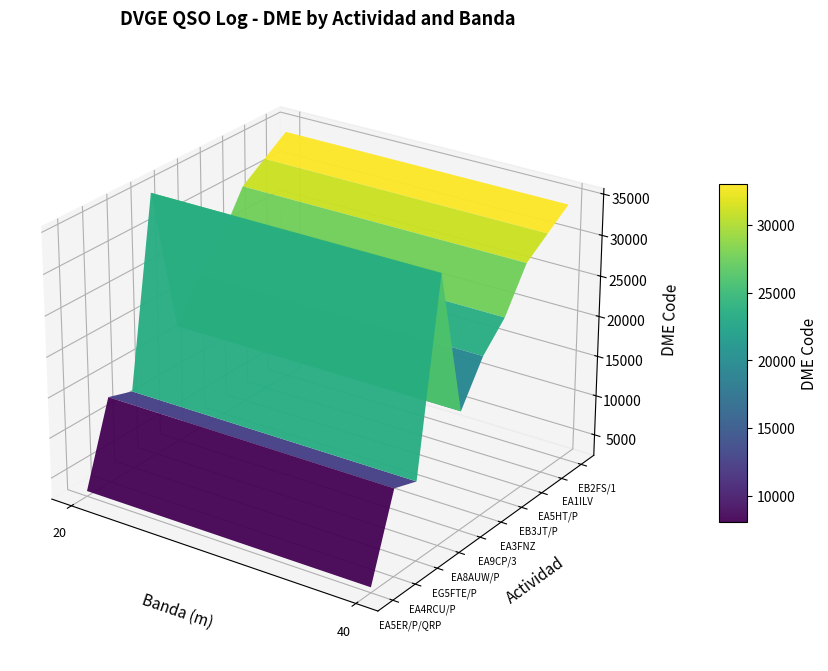

The EB2FS/1 series shows 34027 at DME. True or false?

True